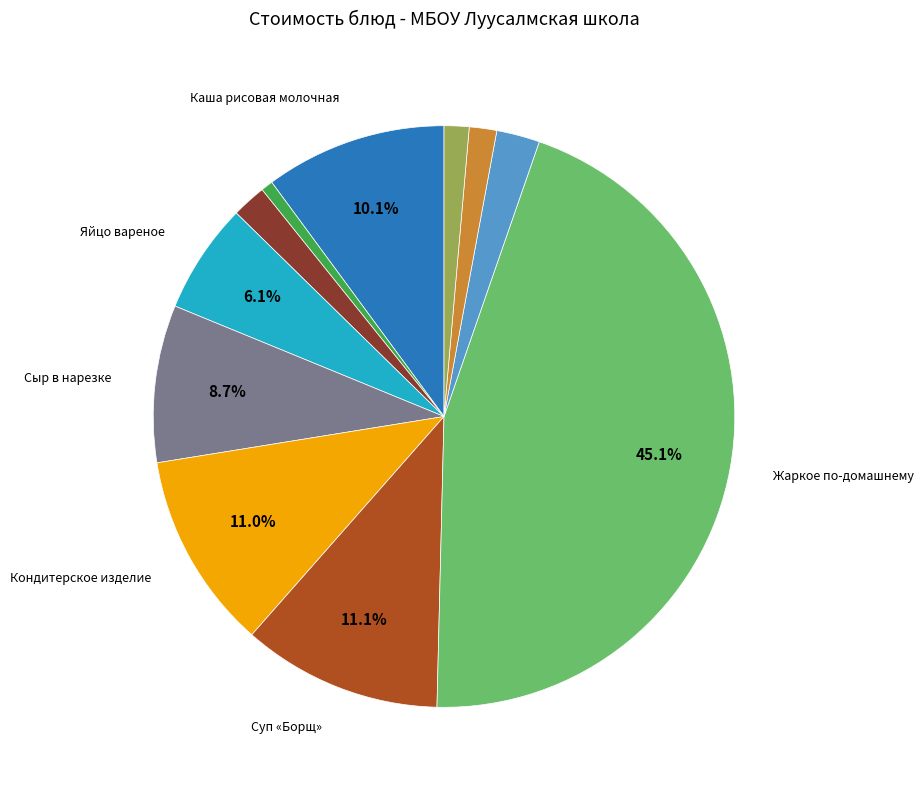

Does any single category account for the majority?

No